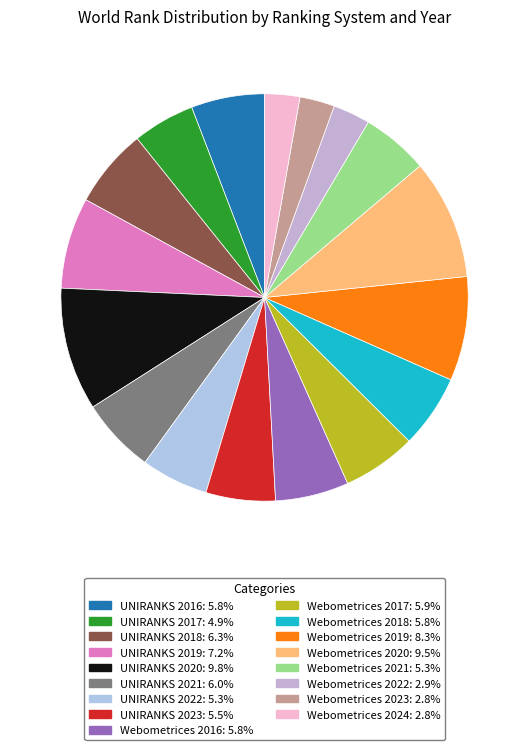

Approximately how many times larger is the value at UNIRANKS 2020 compared to Webometrices 2016?

1.7